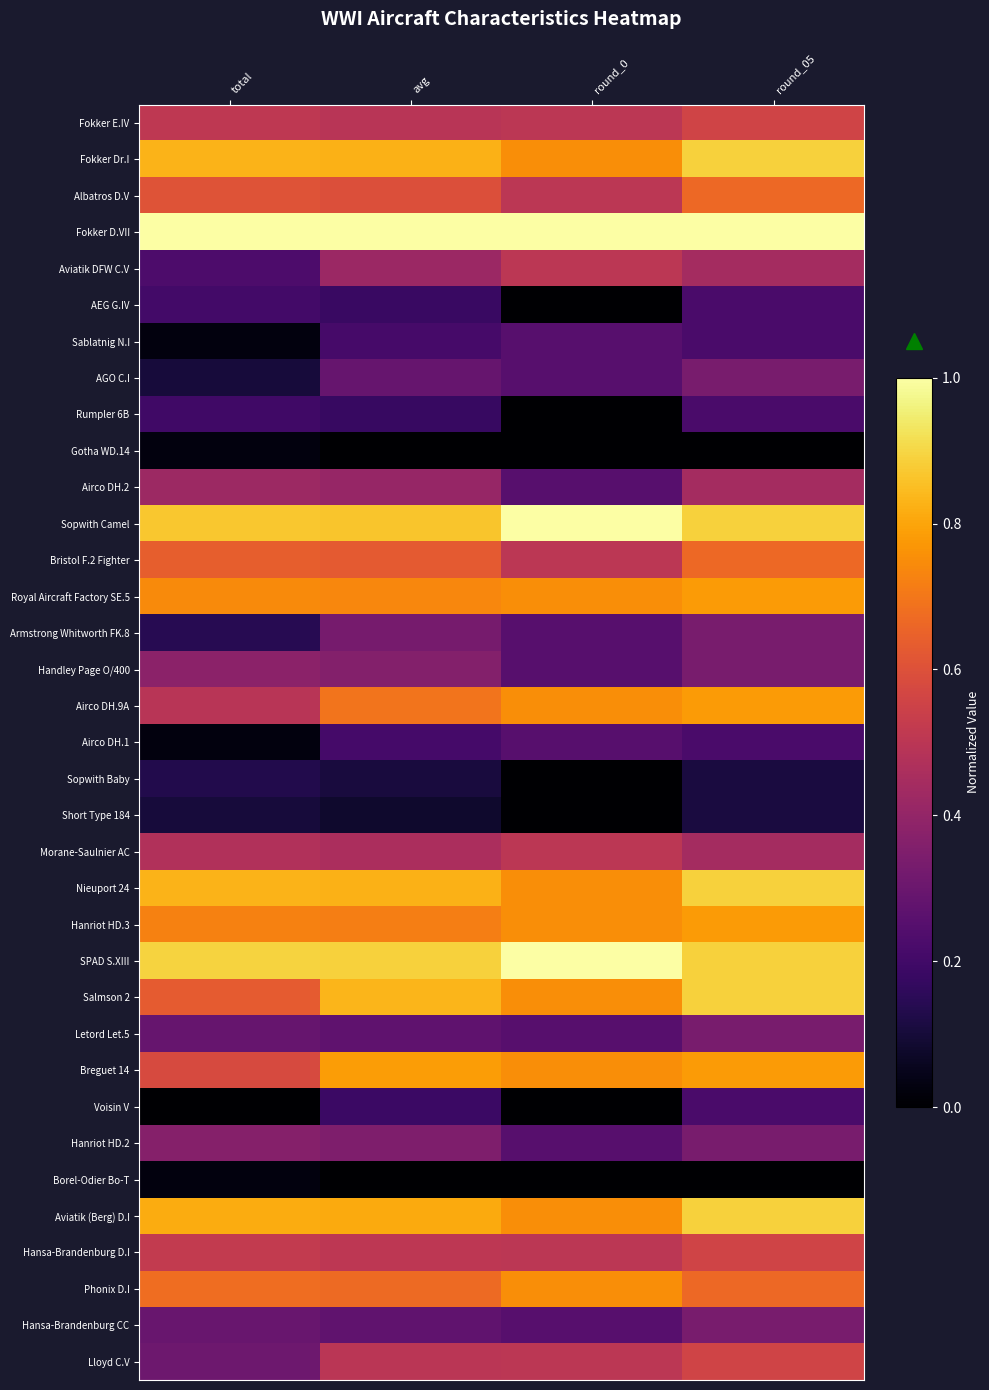

Reading left to right, what are all the values shown in this chart?

Fokker E.IV: total=0.5	avg=0.5	round_0=0.5	round_05=0.6
Fokker Dr.I: total=0.8	avg=0.8	round_0=0.8	round_05=0.9
Albatros D.V: total=0.6	avg=0.6	round_0=0.5	round_05=0.7
Fokker D.VII: total=1.0	avg=1.0	round_0=1.0	round_05=1.0
Aviatik DFW C.V: total=0.2	avg=0.4	round_0=0.5	round_05=0.4
AEG G.IV: total=0.2	avg=0.2	round_0=0.0	round_05=0.2
Sablatnig N.I: total=0.0	avg=0.2	round_0=0.2	round_05=0.2
AGO C.I: total=0.1	avg=0.3	round_0=0.2	round_05=0.3
Rumpler 6B: total=0.2	avg=0.2	round_0=0.0	round_05=0.2
Gotha WD.14: total=0.0	avg=0.0	round_0=0.0	round_05=0.0
Airco DH.2: total=0.4	avg=0.4	round_0=0.2	round_05=0.4
Sopwith Camel: total=0.9	avg=0.9	round_0=1.0	round_05=0.9
Bristol F.2 Fighter: total=0.6	avg=0.6	round_0=0.5	round_05=0.7
Royal Aircraft Factory SE.5: total=0.7	avg=0.7	round_0=0.8	round_05=0.8
Armstrong Whitworth FK.8: total=0.1	avg=0.3	round_0=0.2	round_05=0.3
Handley Page O/400: total=0.4	avg=0.4	round_0=0.2	round_05=0.3
Airco DH.9A: total=0.5	avg=0.7	round_0=0.8	round_05=0.8
Airco DH.1: total=0.0	avg=0.2	round_0=0.2	round_05=0.2
Sopwith Baby: total=0.1	avg=0.1	round_0=0.0	round_05=0.1
Short Type 184: total=0.1	avg=0.1	round_0=0.0	round_05=0.1
Morane-Saulnier AC: total=0.5	avg=0.5	round_0=0.5	round_05=0.4
Nieuport 24: total=0.8	avg=0.8	round_0=0.8	round_05=0.9
Hanriot HD.3: total=0.7	avg=0.7	round_0=0.8	round_05=0.8
SPAD S.XIII: total=0.9	avg=0.9	round_0=1.0	round_05=0.9
Salmson 2: total=0.6	avg=0.8	round_0=0.8	round_05=0.9
Letord Let.5: total=0.3	avg=0.3	round_0=0.2	round_05=0.3
Breguet 14: total=0.6	avg=0.8	round_0=0.8	round_05=0.8
Voisin V: total=0.0	avg=0.2	round_0=0.0	round_05=0.2
Hanriot HD.2: total=0.4	avg=0.3	round_0=0.2	round_05=0.3
Borel-Odier Bo-T: total=0.0	avg=0.0	round_0=0.0	round_05=0.0
Aviatik (Berg) D.I: total=0.8	avg=0.8	round_0=0.8	round_05=0.9
Hansa-Brandenburg D.I: total=0.5	avg=0.5	round_0=0.5	round_05=0.6
Phonix D.I: total=0.7	avg=0.7	round_0=0.8	round_05=0.7
Hansa-Brandenburg CC: total=0.3	avg=0.3	round_0=0.2	round_05=0.3
Lloyd C.V: total=0.3	avg=0.5	round_0=0.5	round_05=0.6